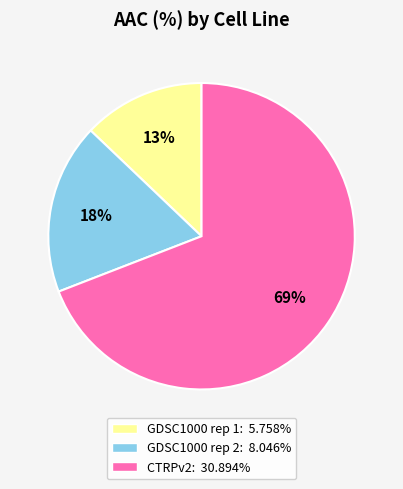

Rank the categories by value from lowest to highest.

GDSC1000 rep 1, GDSC1000 rep 2, CTRPv2